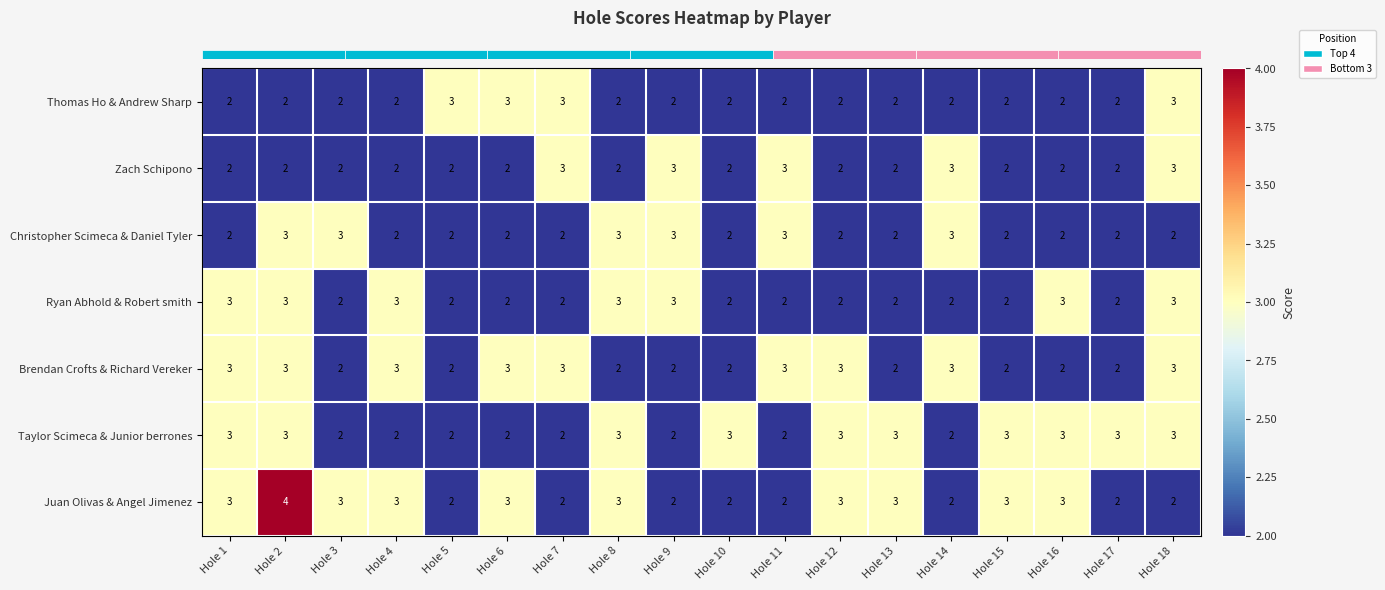

What is the sum of all Brendan Crofts & Richard Vereker values?

45